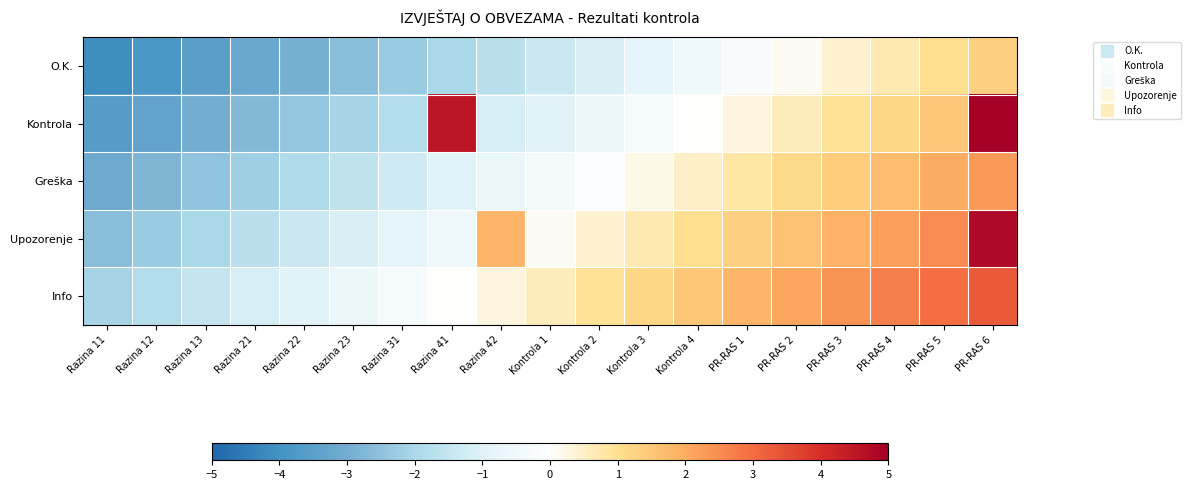

What is the smallest value displayed?

-4.1